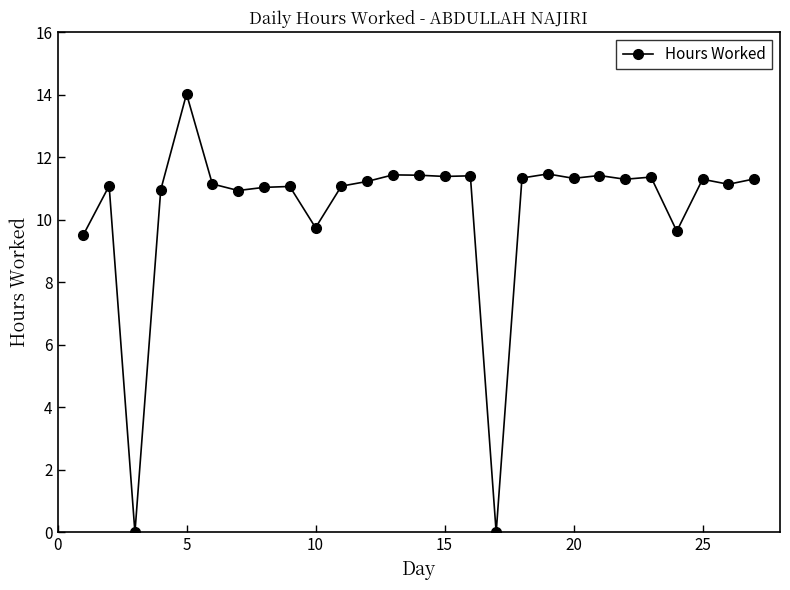

True or false: there are more than 1 points higher than both neighbors.

True